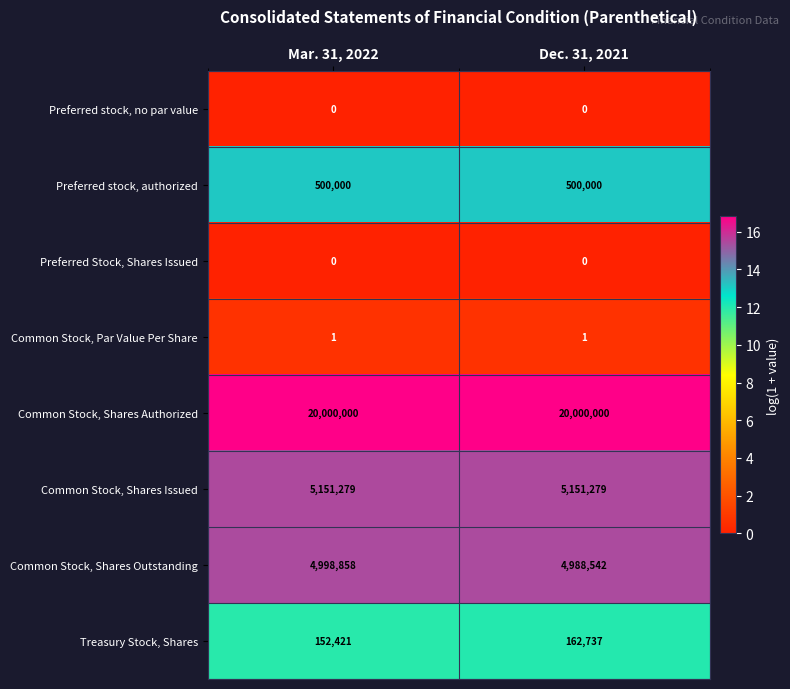

Which series has the largest total across all categories?

Common Stock, Shares Authorized